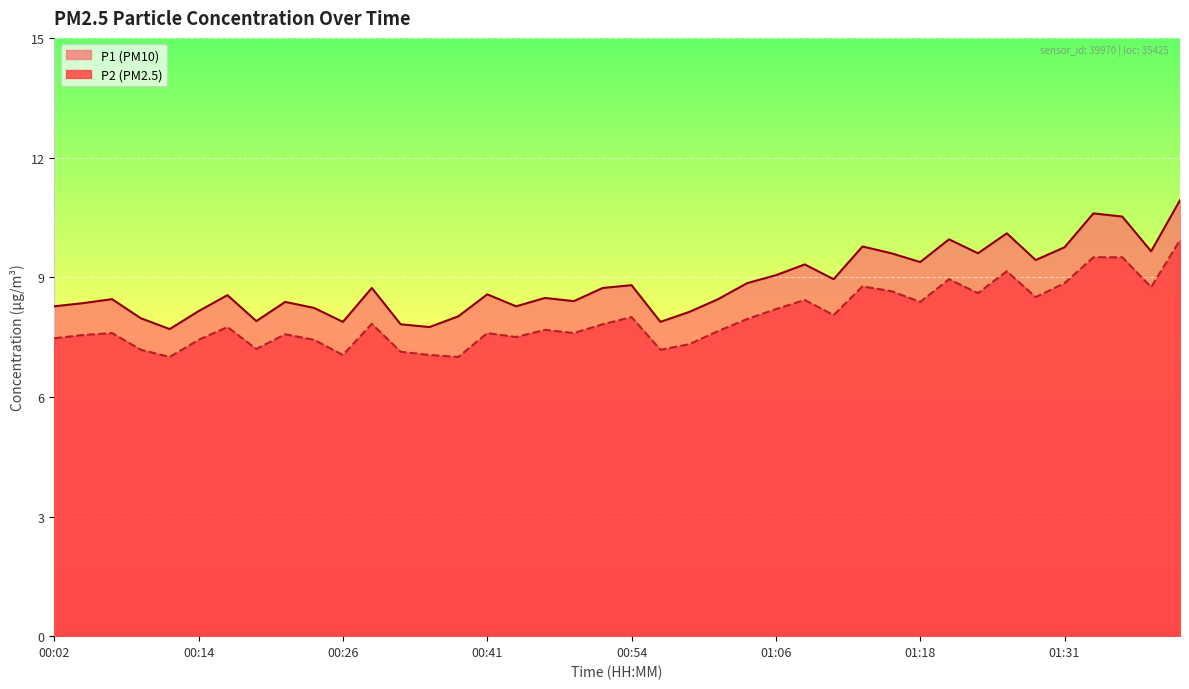

What is the maximum value for P2?

9.9